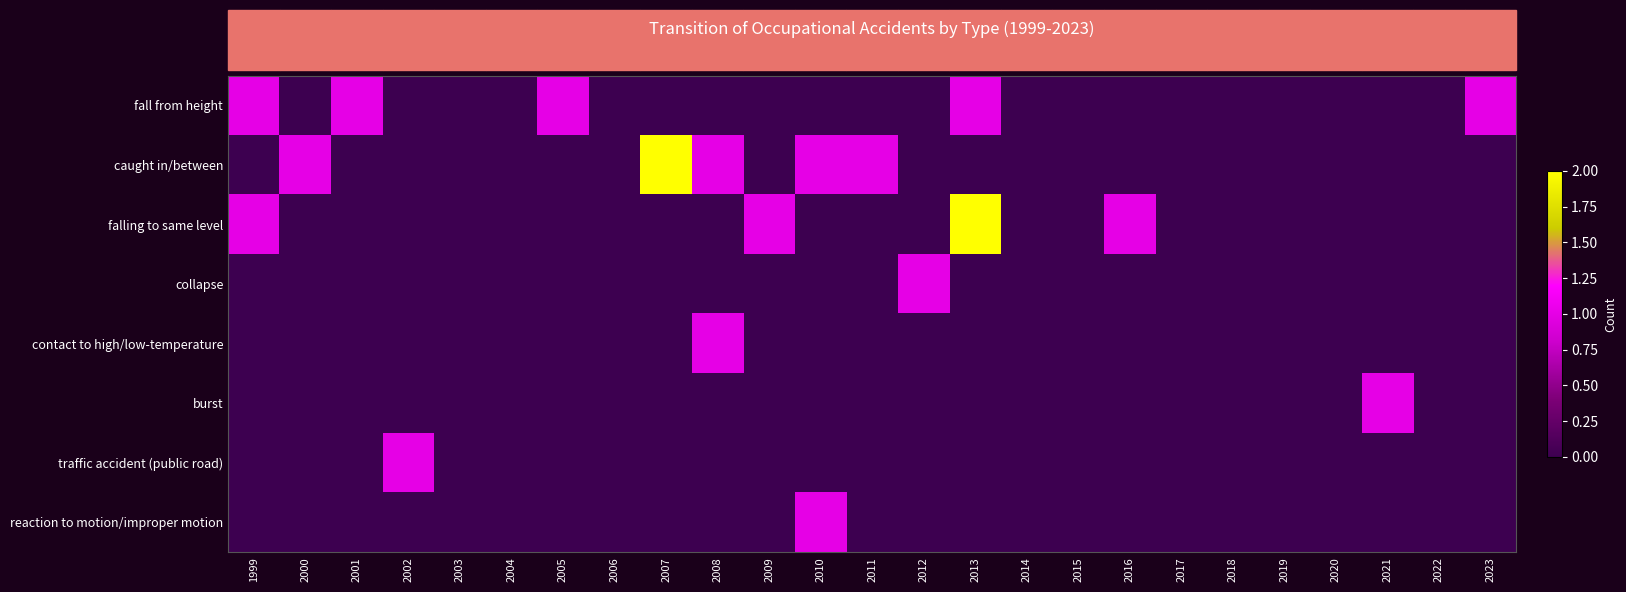

Reading left to right, list all the values displayed in this chart.

fall from height: 1999=1	2000=0	2001=1	2002=0	2003=0	2004=0	2005=1	2006=0	2007=0	2008=0	2009=0	2010=0	2011=0	2012=0	2013=1	2014=0	2015=0	2016=0	2017=0	2018=0	2019=0	2020=0	2021=0	2022=0	2023=1
caught in/between: 1999=0	2000=1	2001=0	2002=0	2003=0	2004=0	2005=0	2006=0	2007=2	2008=1	2009=0	2010=1	2011=1	2012=0	2013=0	2014=0	2015=0	2016=0	2017=0	2018=0	2019=0	2020=0	2021=0	2022=0	2023=0
falling to same level: 1999=1	2000=0	2001=0	2002=0	2003=0	2004=0	2005=0	2006=0	2007=0	2008=0	2009=1	2010=0	2011=0	2012=0	2013=2	2014=0	2015=0	2016=1	2017=0	2018=0	2019=0	2020=0	2021=0	2022=0	2023=0
collapse: 1999=0	2000=0	2001=0	2002=0	2003=0	2004=0	2005=0	2006=0	2007=0	2008=0	2009=0	2010=0	2011=0	2012=1	2013=0	2014=0	2015=0	2016=0	2017=0	2018=0	2019=0	2020=0	2021=0	2022=0	2023=0
contact to high/low-temperature: 1999=0	2000=0	2001=0	2002=0	2003=0	2004=0	2005=0	2006=0	2007=0	2008=1	2009=0	2010=0	2011=0	2012=0	2013=0	2014=0	2015=0	2016=0	2017=0	2018=0	2019=0	2020=0	2021=0	2022=0	2023=0
burst: 1999=0	2000=0	2001=0	2002=0	2003=0	2004=0	2005=0	2006=0	2007=0	2008=0	2009=0	2010=0	2011=0	2012=0	2013=0	2014=0	2015=0	2016=0	2017=0	2018=0	2019=0	2020=0	2021=1	2022=0	2023=0
traffic accident (public road): 1999=0	2000=0	2001=0	2002=1	2003=0	2004=0	2005=0	2006=0	2007=0	2008=0	2009=0	2010=0	2011=0	2012=0	2013=0	2014=0	2015=0	2016=0	2017=0	2018=0	2019=0	2020=0	2021=0	2022=0	2023=0
reaction to motion/improper motion: 1999=0	2000=0	2001=0	2002=0	2003=0	2004=0	2005=0	2006=0	2007=0	2008=0	2009=0	2010=1	2011=0	2012=0	2013=0	2014=0	2015=0	2016=0	2017=0	2018=0	2019=0	2020=0	2021=0	2022=0	2023=0